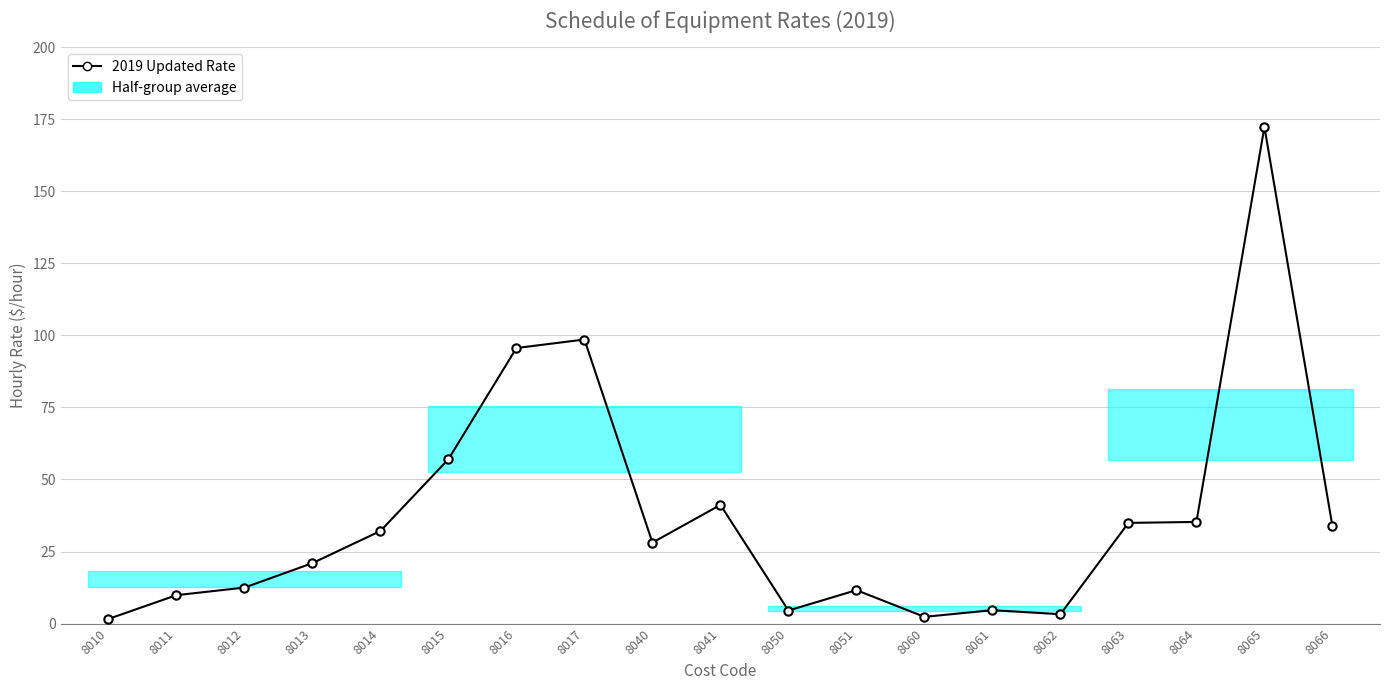

Where is the first local maximum?

8017